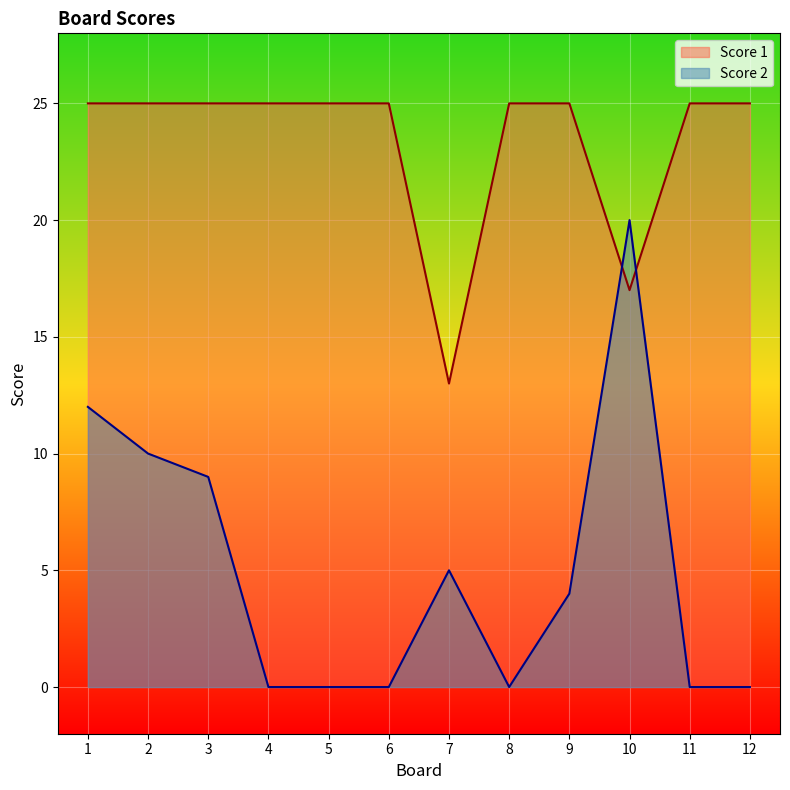

What is the total value across all series at 5?

25